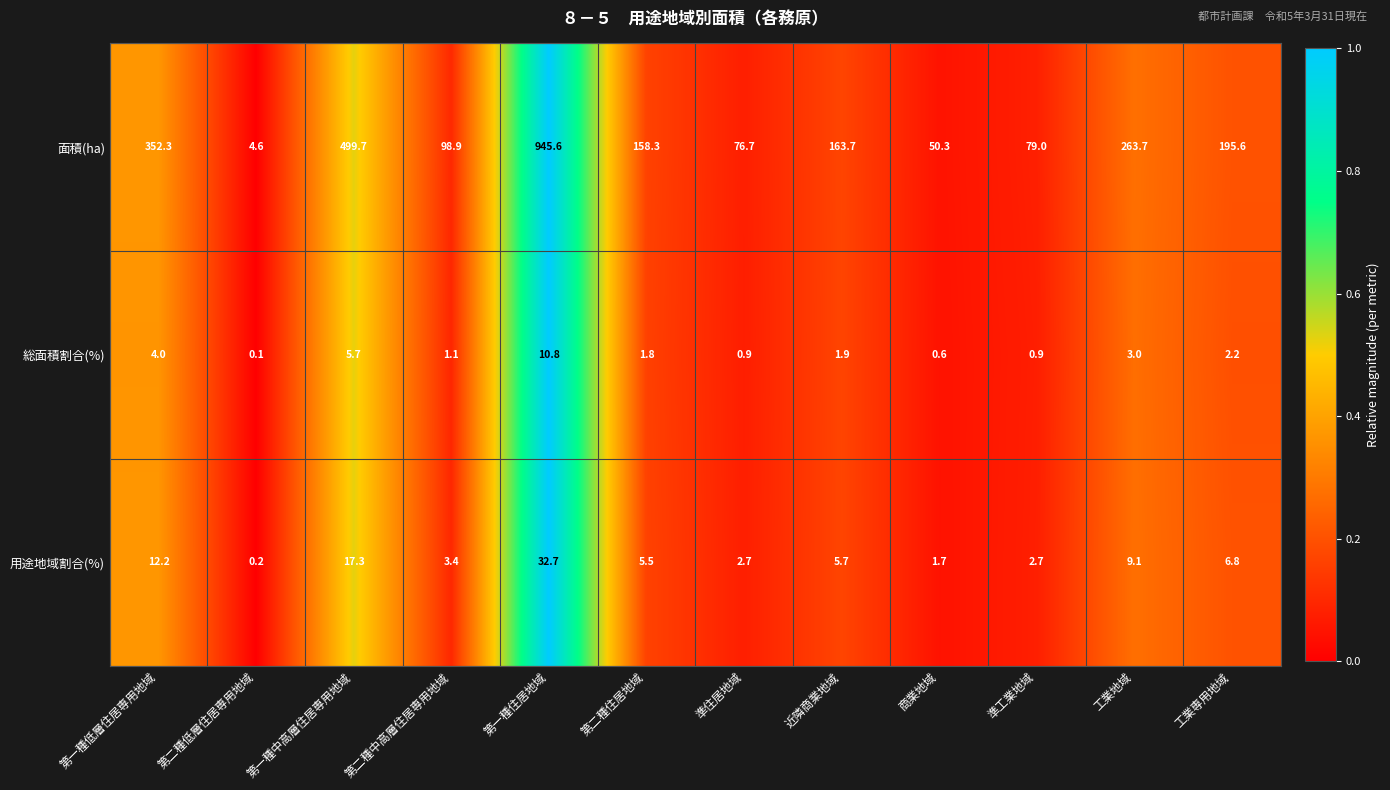

What is the sum of the 総面積割合(%) values at 第二種住居地域 and 準住居地域?

2.7